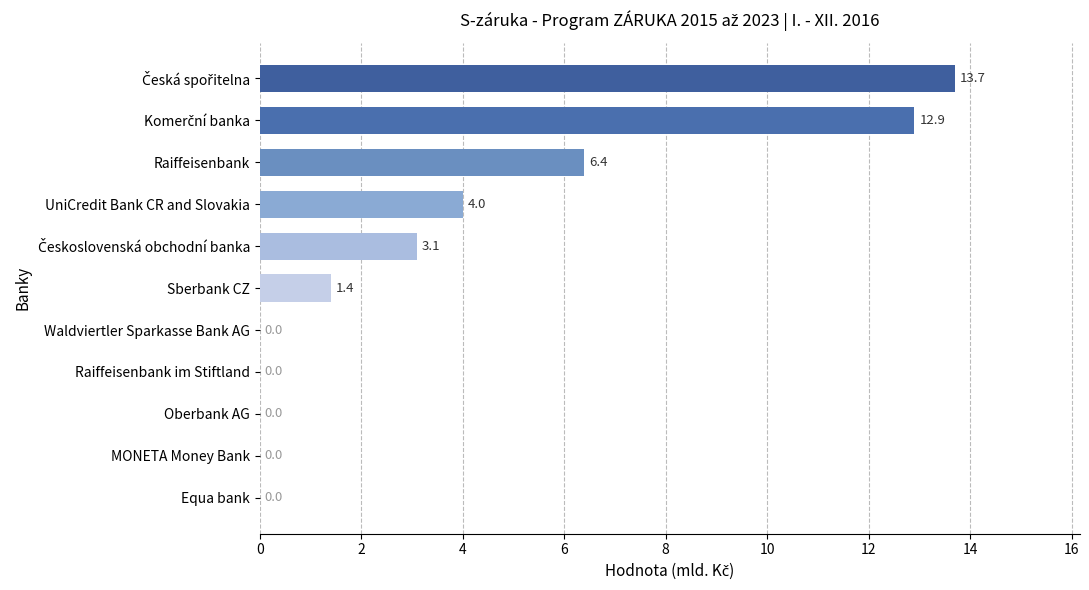

How many positive values are there?

6